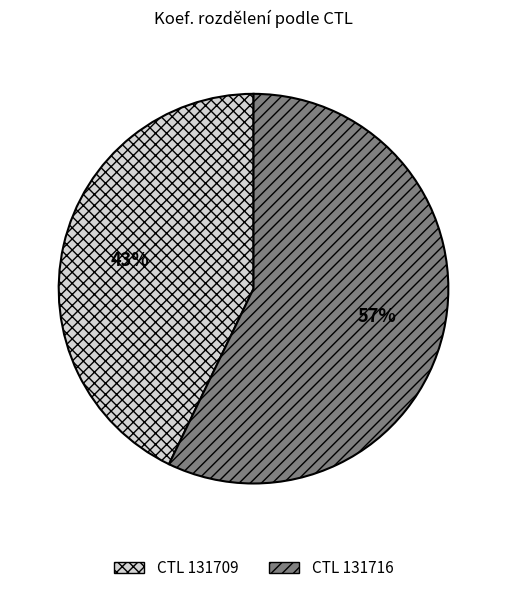

Count the number of slices in the pie.

2